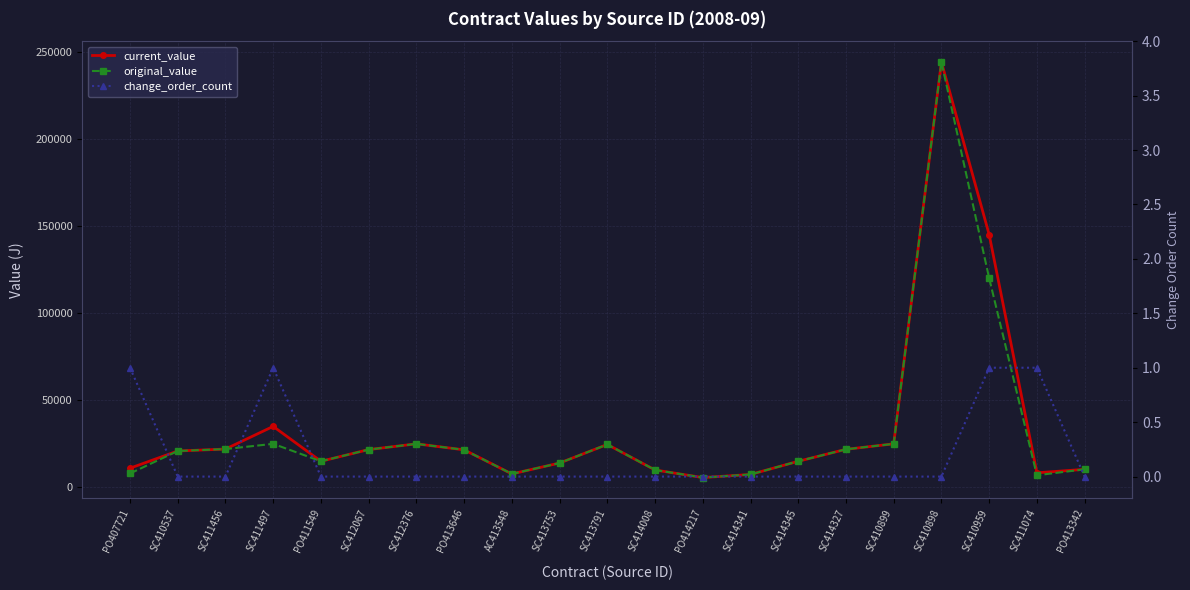

Count the number of categories in the chart.

21